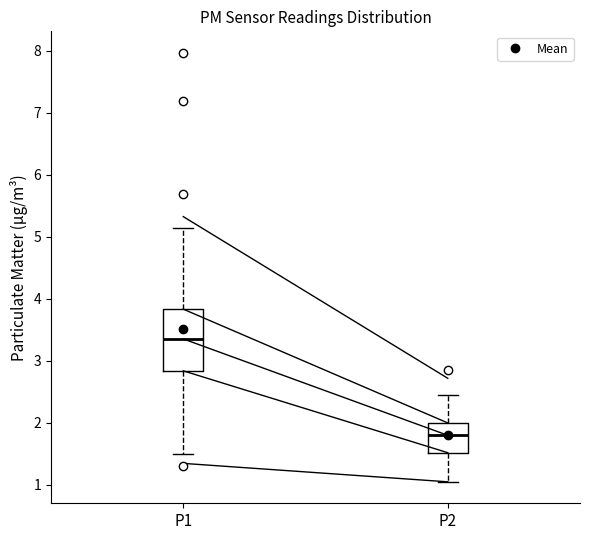

Comparing the boxes themselves (not the whiskers), which one is the tallest?

P1